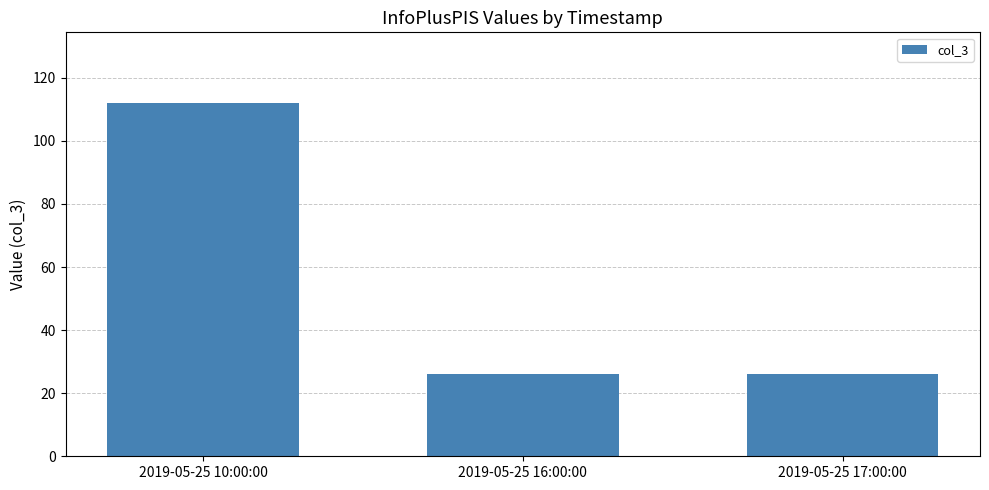

Reading left to right, list all the values displayed in this chart.

112	26	26